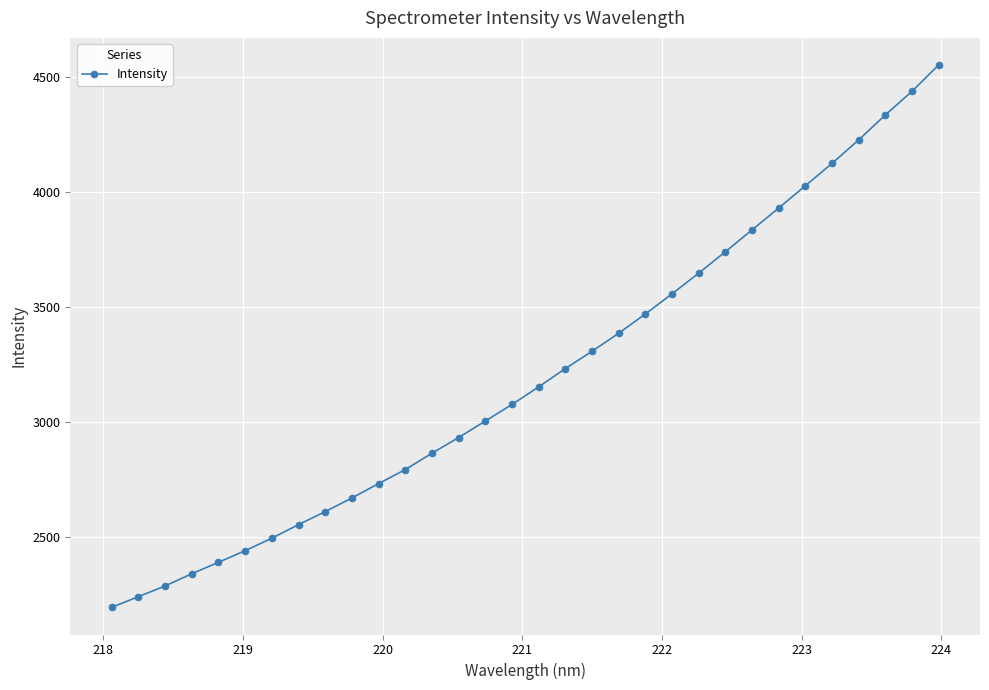

What is the sum of all values?

102607.6